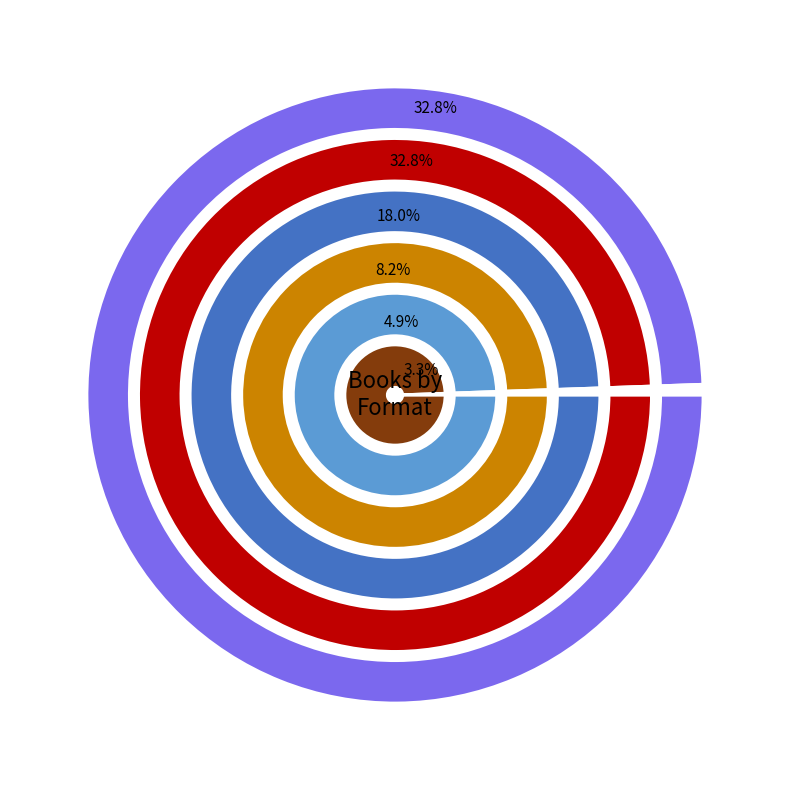

Which category has the biggest portion of the pie?

eBook